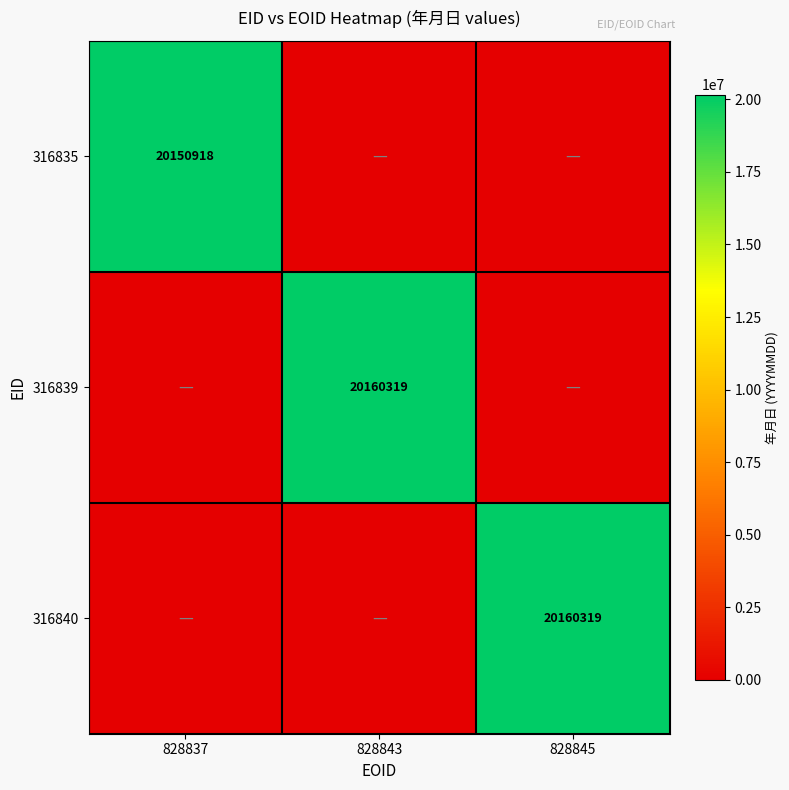

At which category is the sum across all series the highest?

828843